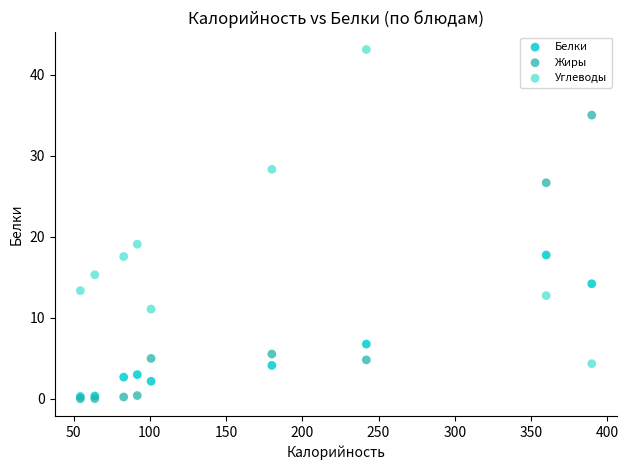

Across all series, what Y value is closest to 21?

19.1